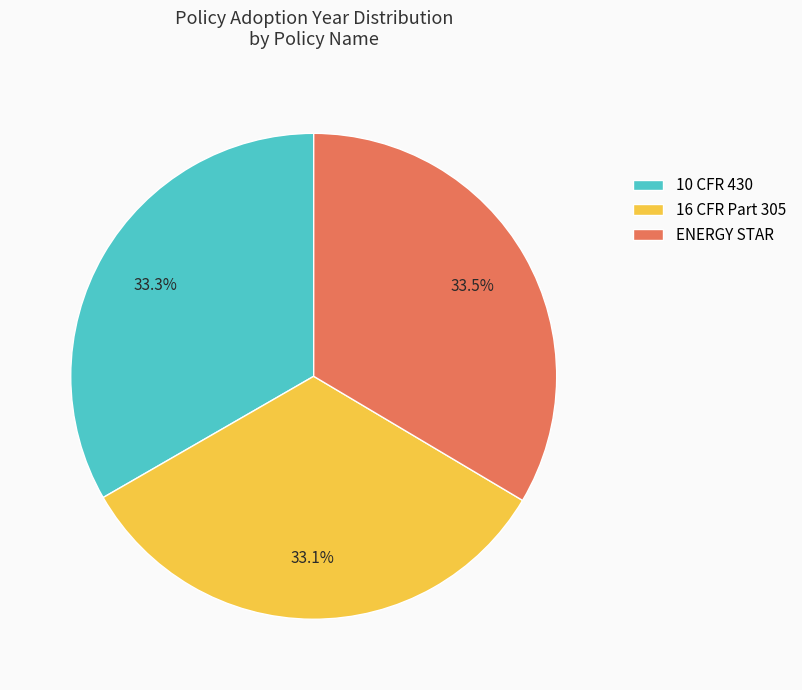

Approximately how many times larger is the value at 16 CFR Part 305 compared to 10 CFR 430?

1.0